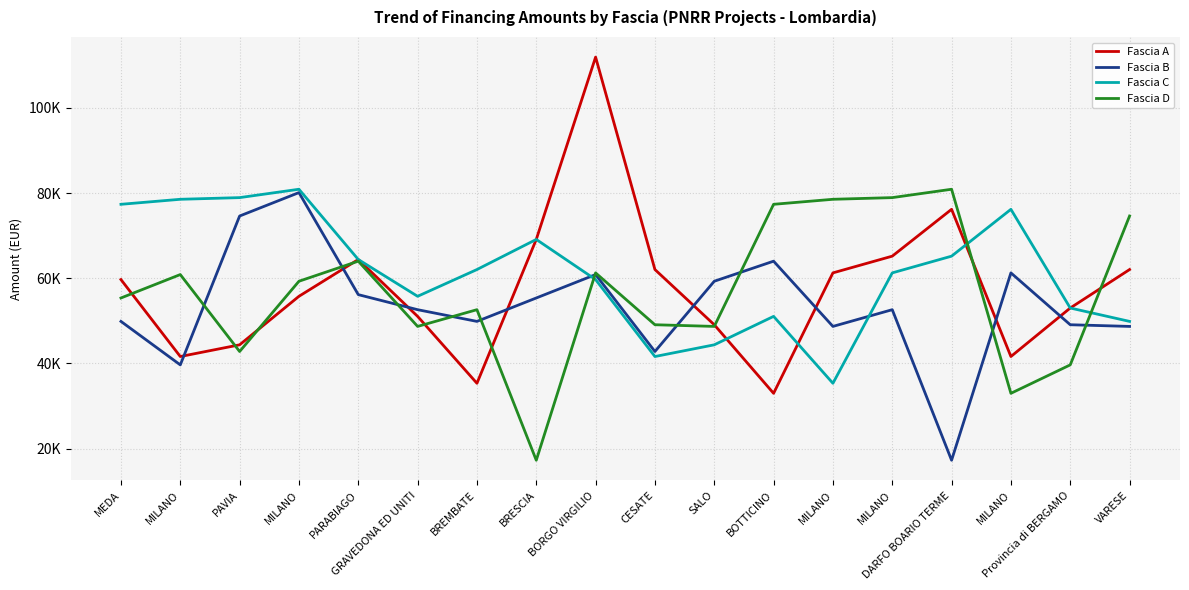

What are all the series names shown in the legend?

Fascia A, Fascia B, Fascia C, Fascia D